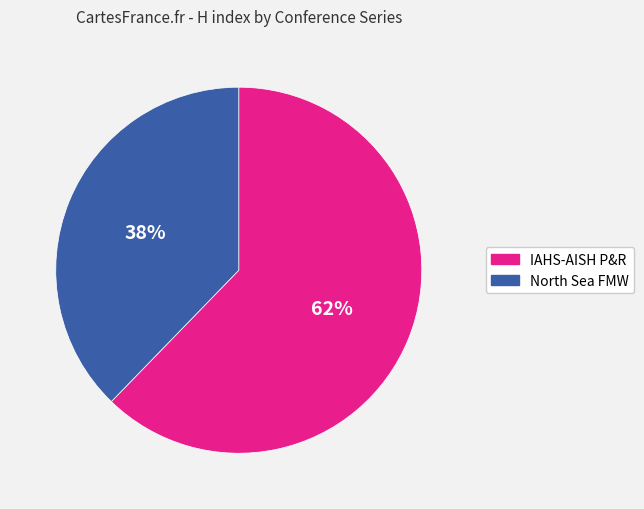

To the nearest percent, what is the average slice percentage?

50%